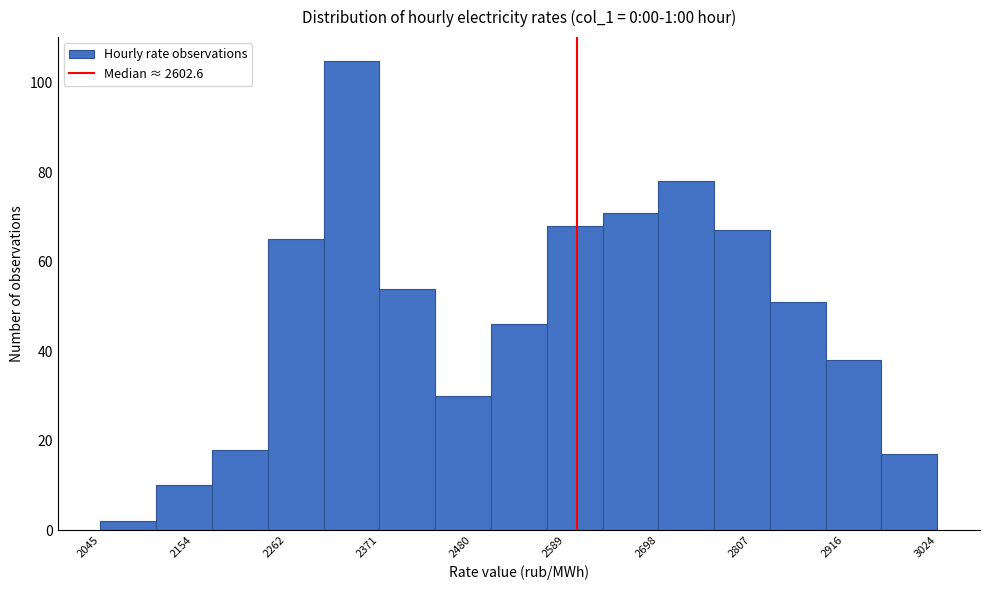

Read against the x-axis, roughly where is the centre of the tallest bar?

2340